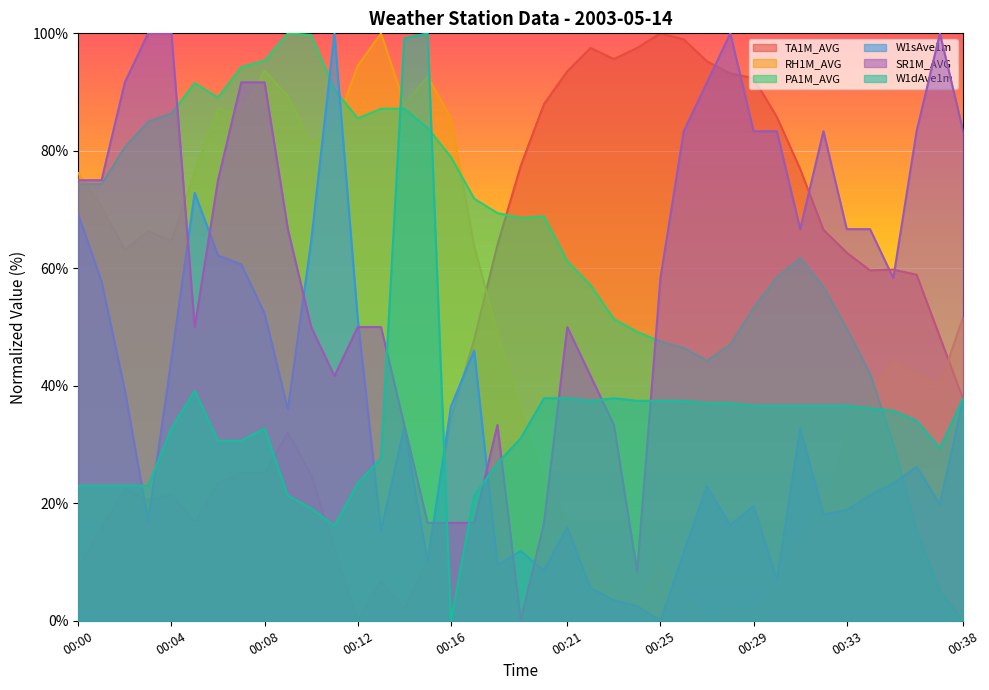

Between 00:08 and 00:25, which series saw the biggest shift?

RH1M_AVG